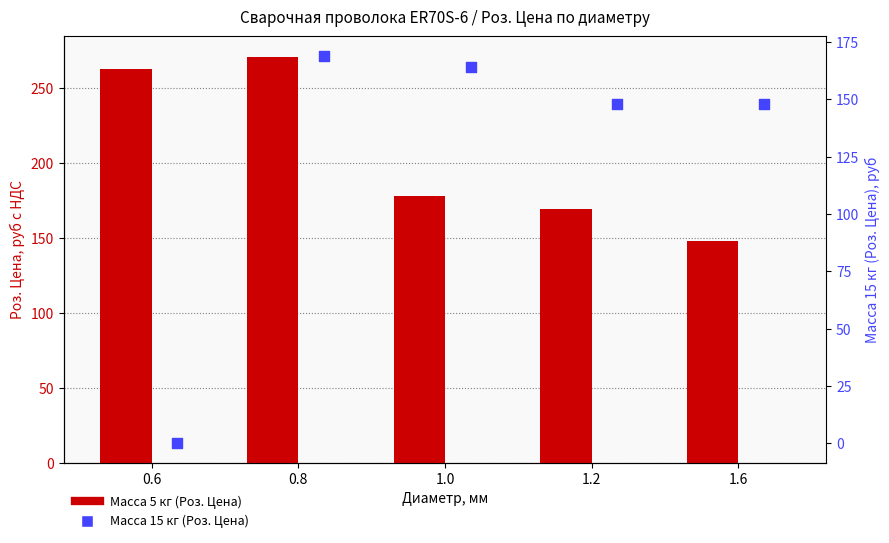

At how many categories does at least one series exceed 53?

5